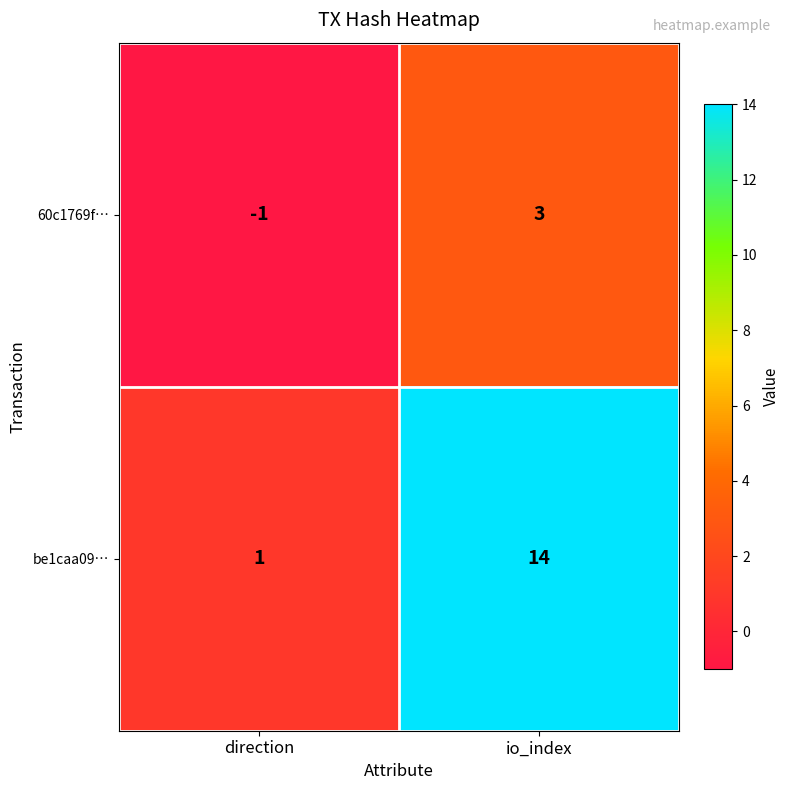

What is the difference between the maximum and minimum values in the 60c1769f… series?

4